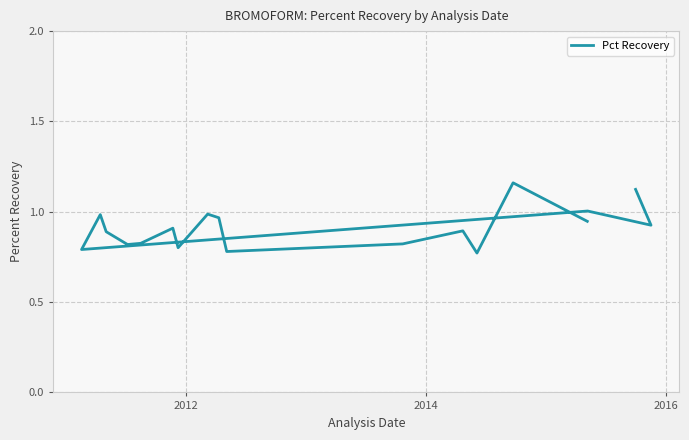

How many interior local valleys (lower than both neighbors) does the data have?

6